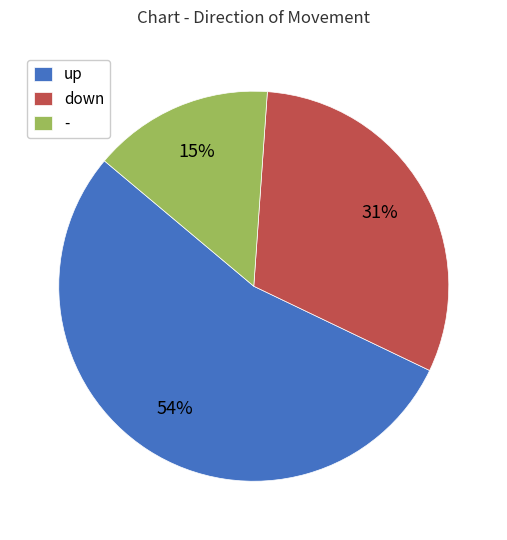

How many segments does this pie chart have?

3